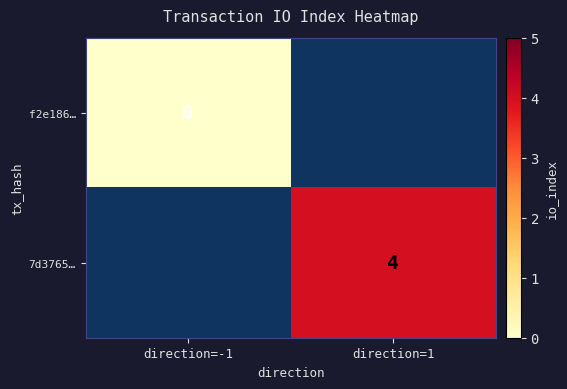

Which series has the largest range (max minus min)?

f2e186…